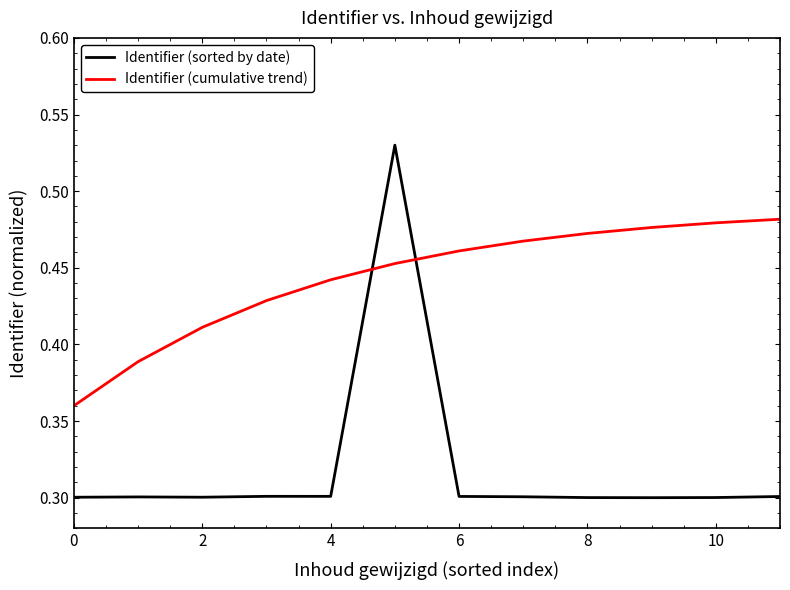

Which series has the widest spread of values?

Identifier (sorted by date)